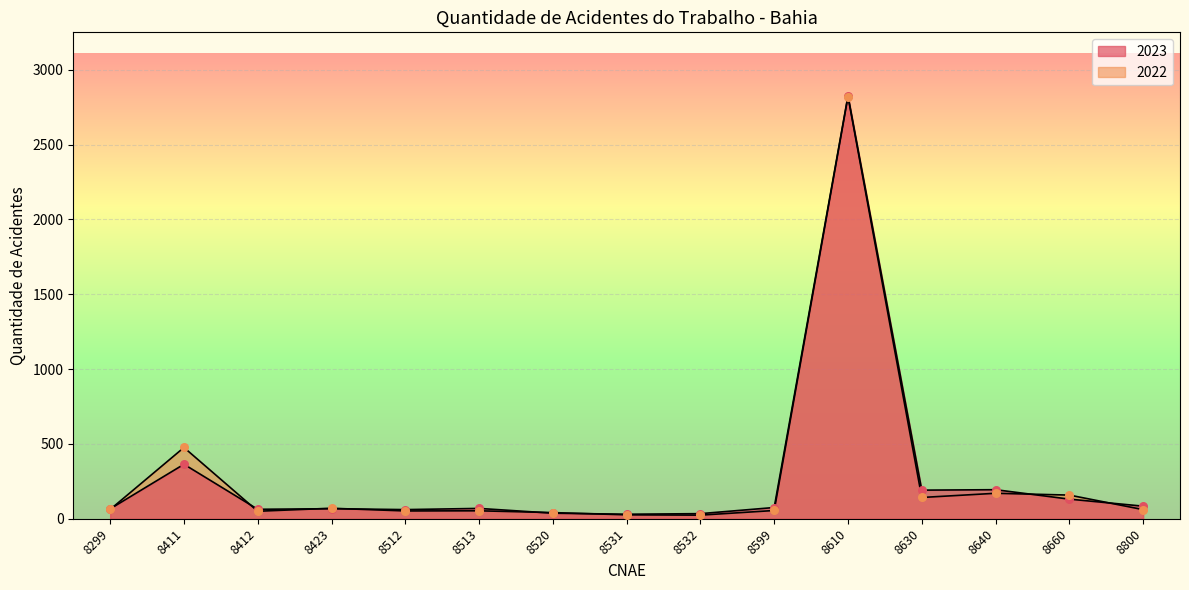

Which series has the largest total across all categories?

2022